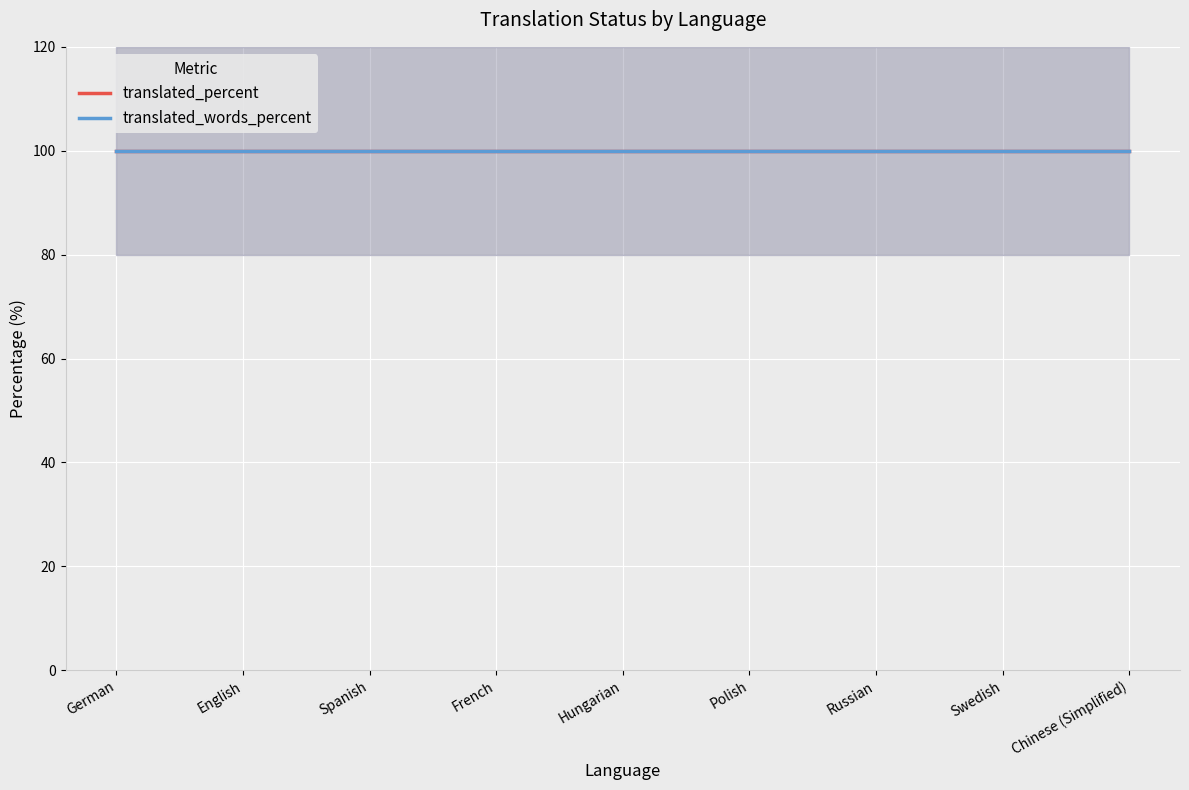

Between Spanish and Chinese (Simplified), which series saw the biggest shift?

translated_percent